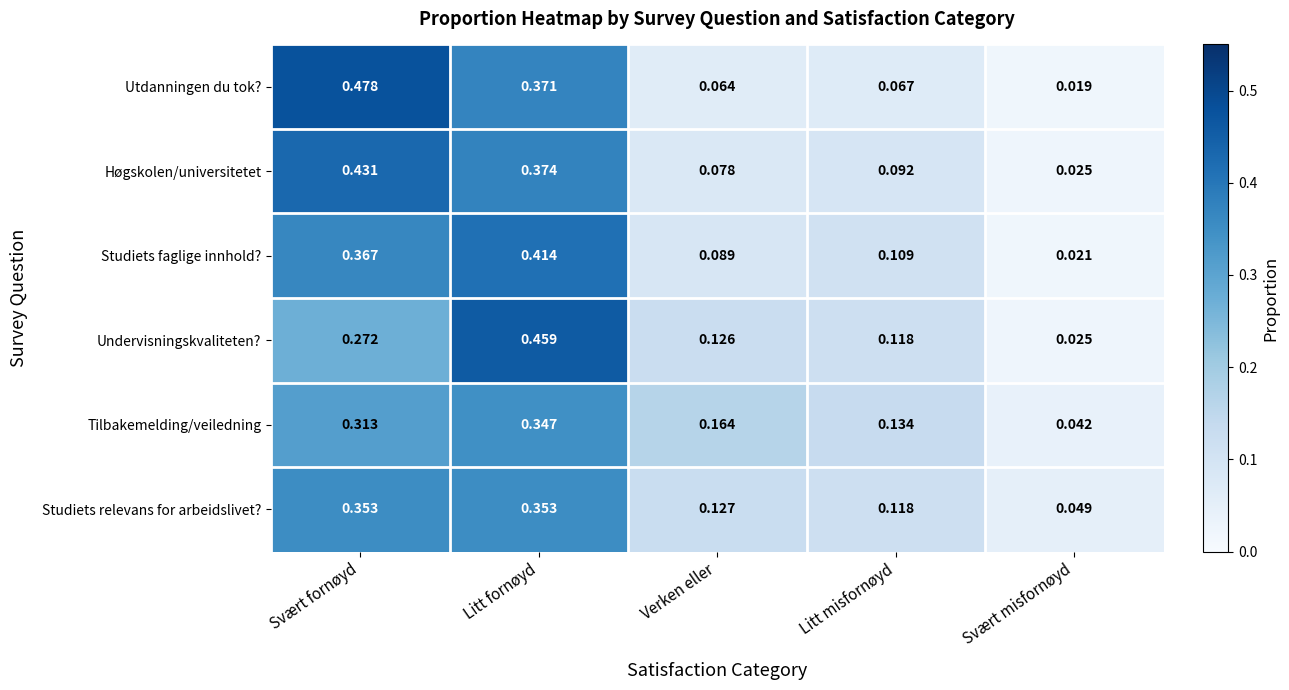

At which category is the sum across all series the highest?

Litt fornøyd